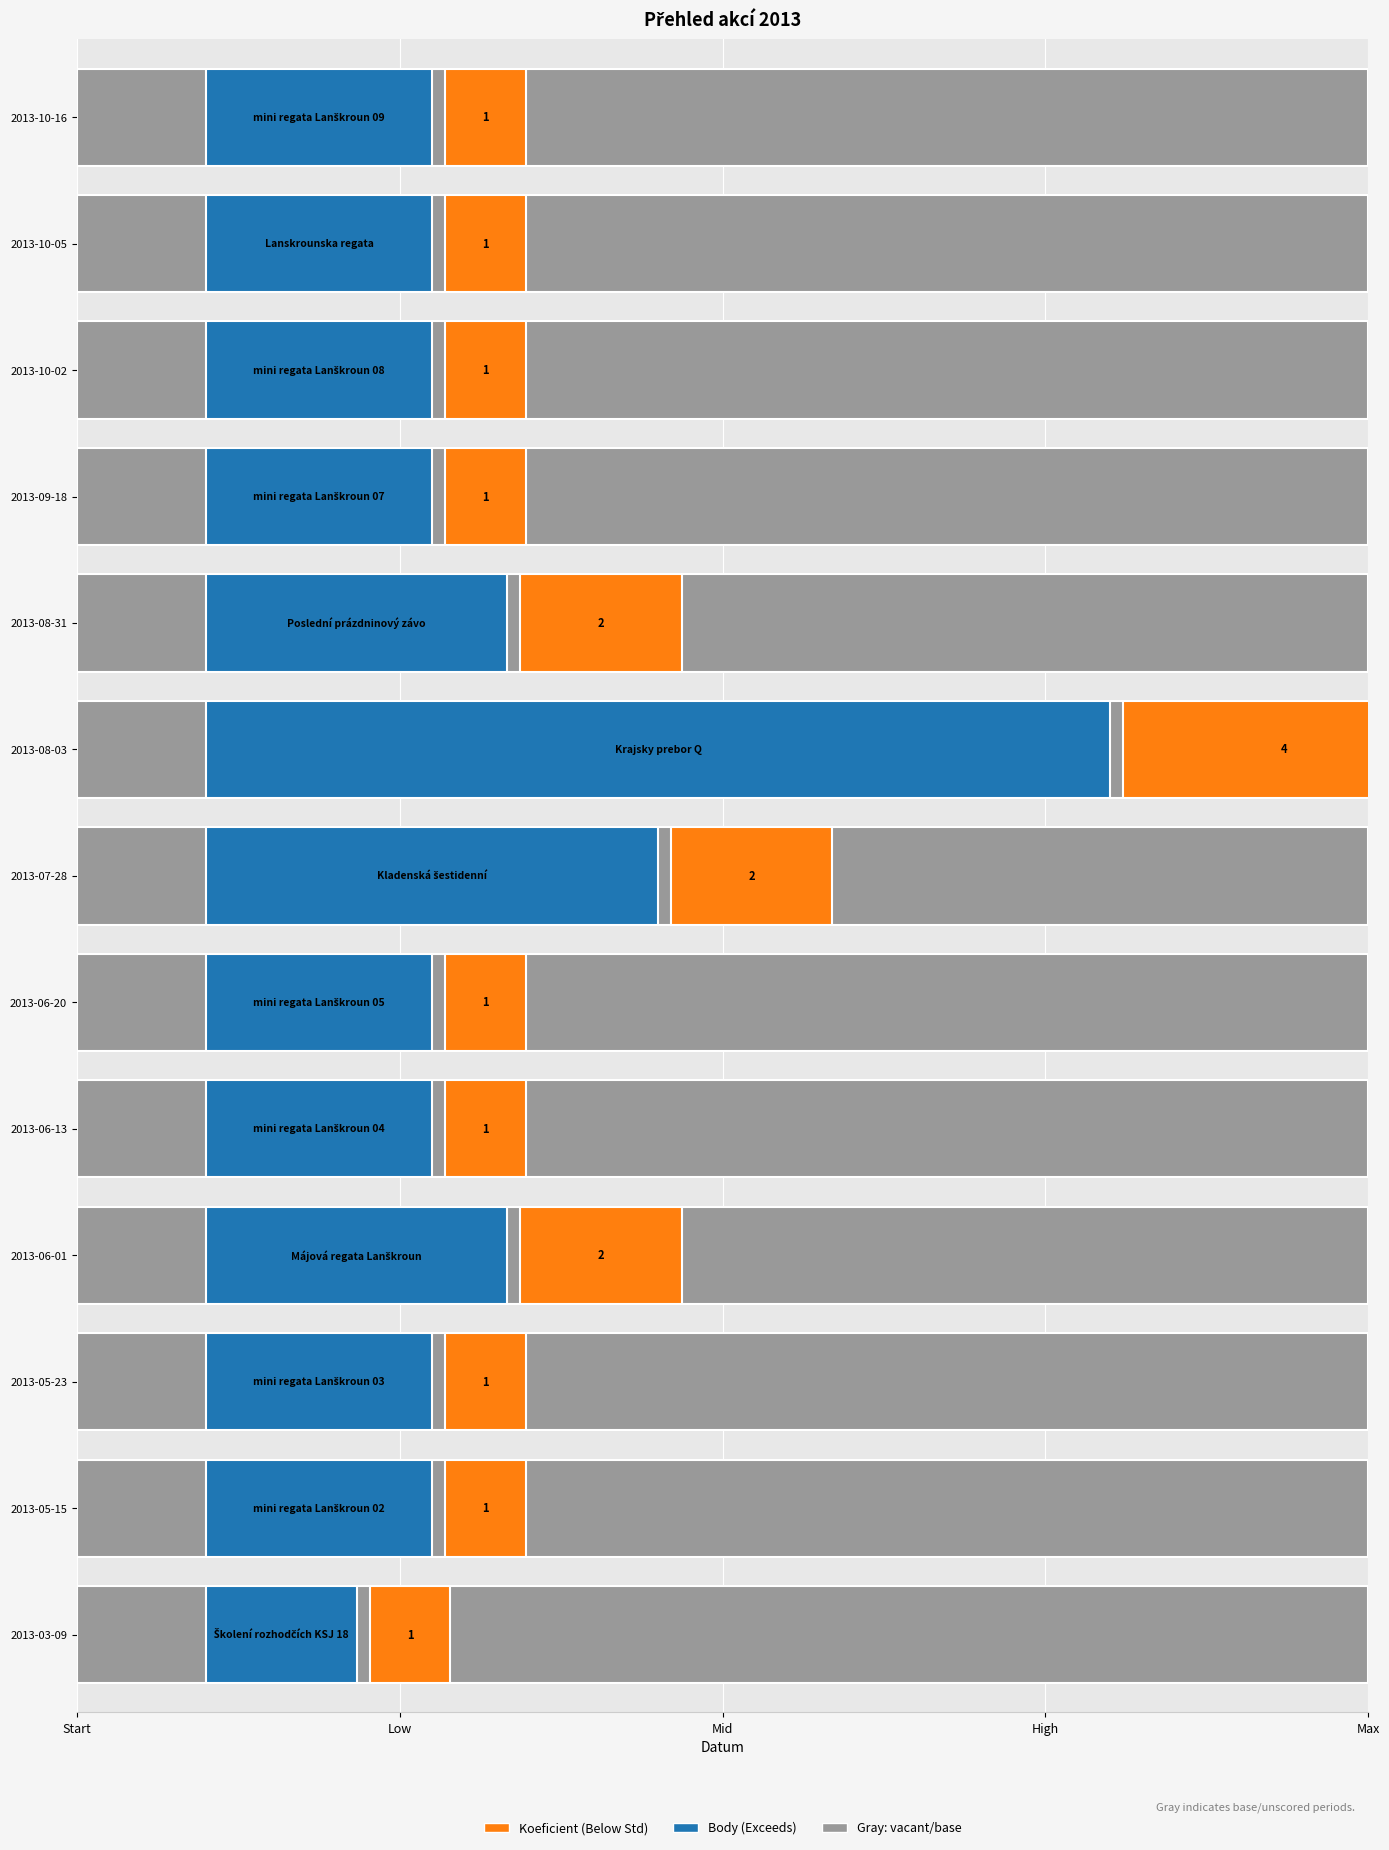

Reading left to right, what are all the values shown in this chart?

Body: 2013-03-09=1.0	2013-05-15=1.5	2013-05-23=1.5	2013-06-01=2.0	2013-06-13=1.5	2013-06-20=1.5	2013-07-28=3.0	2013-08-03=6.0	2013-08-31=2.0	2013-09-18=1.5	2013-10-02=1.5	2013-10-05=1.5	2013-10-16=1.5
Koeficient: 2013-03-09=1.0	2013-05-15=1.0	2013-05-23=1.0	2013-06-01=2.0	2013-06-13=1.0	2013-06-20=1.0	2013-07-28=2.0	2013-08-03=4.0	2013-08-31=2.0	2013-09-18=1.0	2013-10-02=1.0	2013-10-05=1.0	2013-10-16=1.0